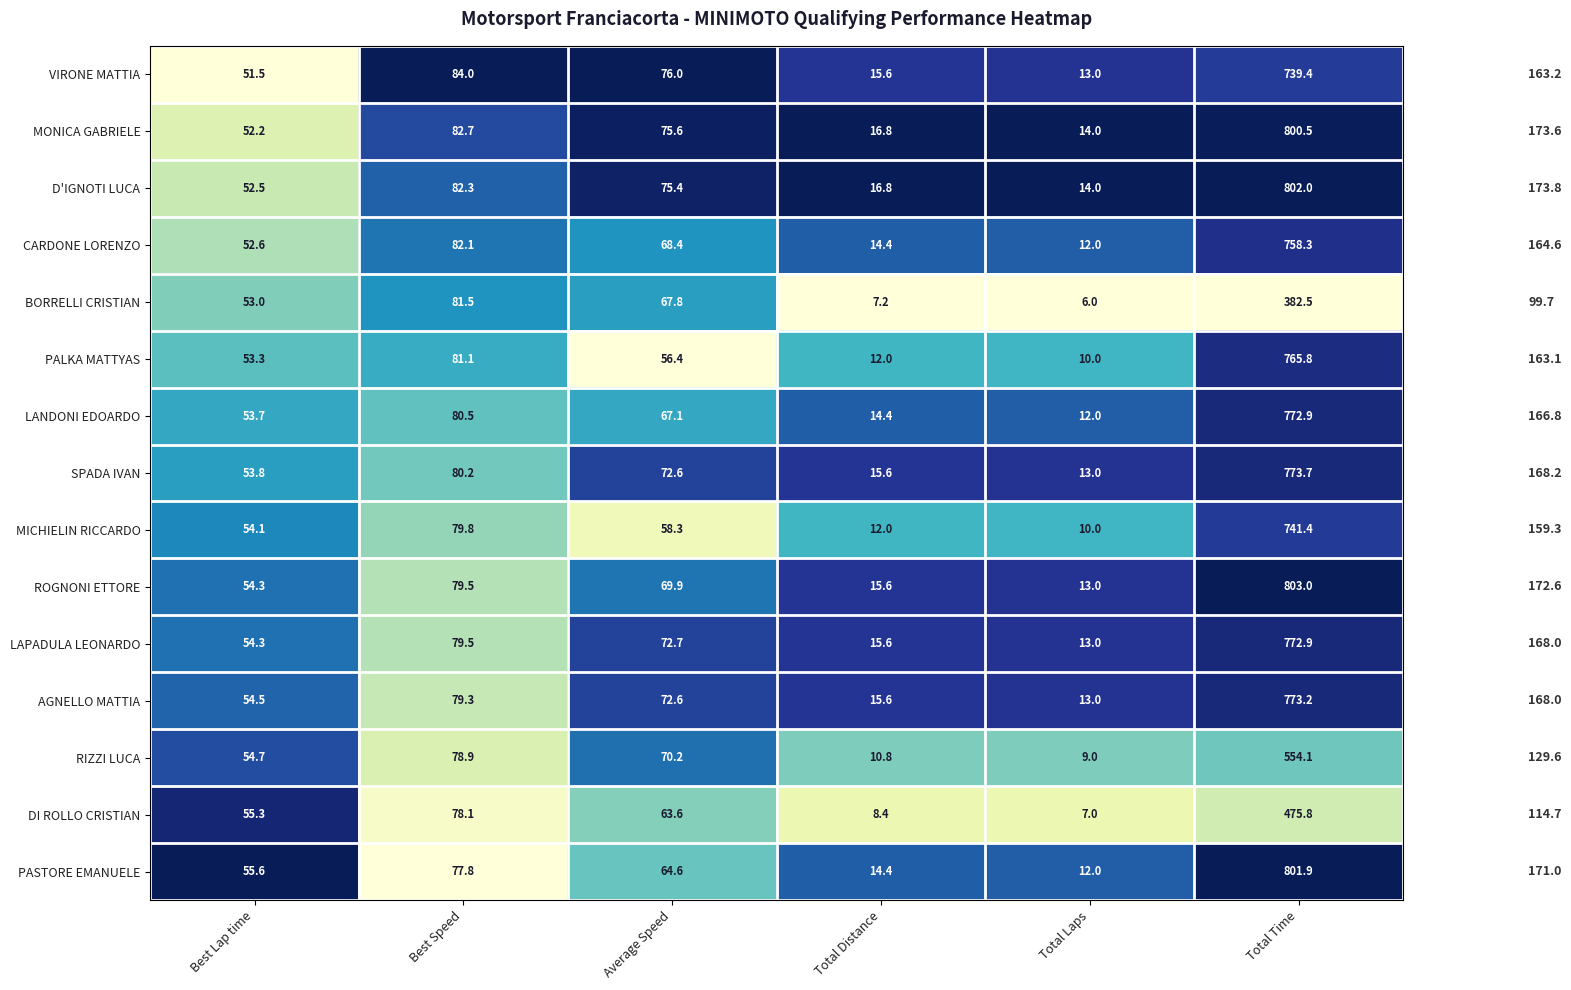

At which label does AGNELLO MATTIA first exceed 72?

Best Speed